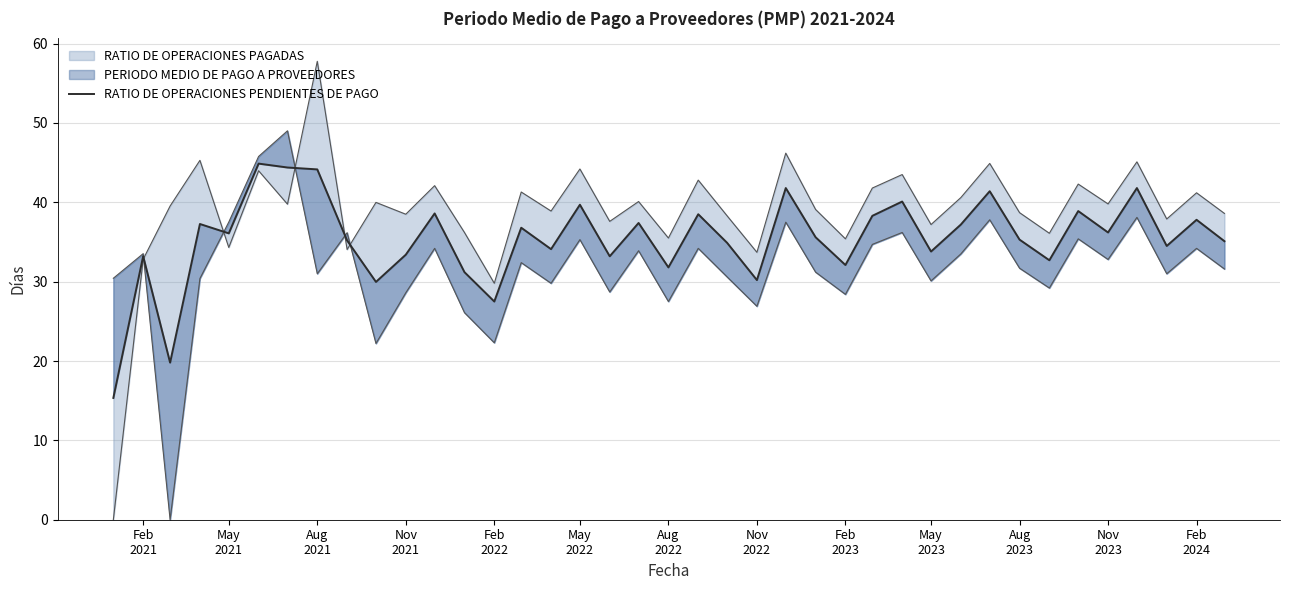

What is the maximum value shown in the chart?

44.9